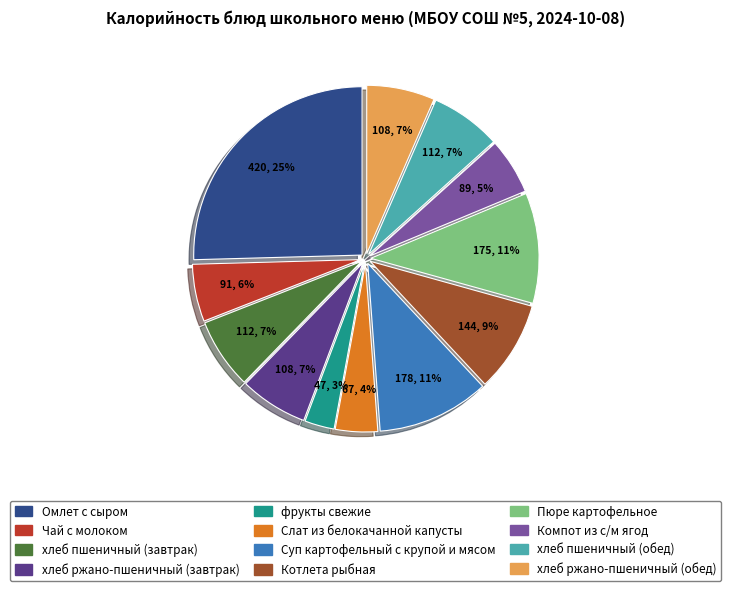

Which slice is the smallest?

фрукты свежие